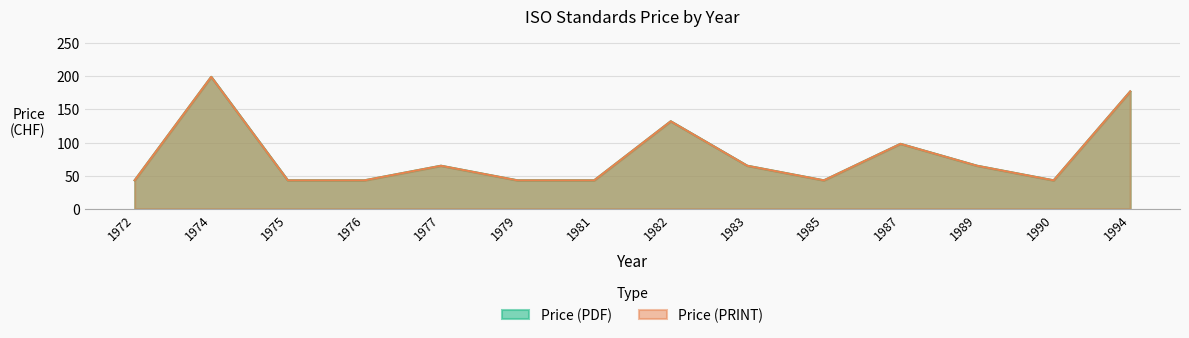

How many data points in Price (PDF) are above 65?

4